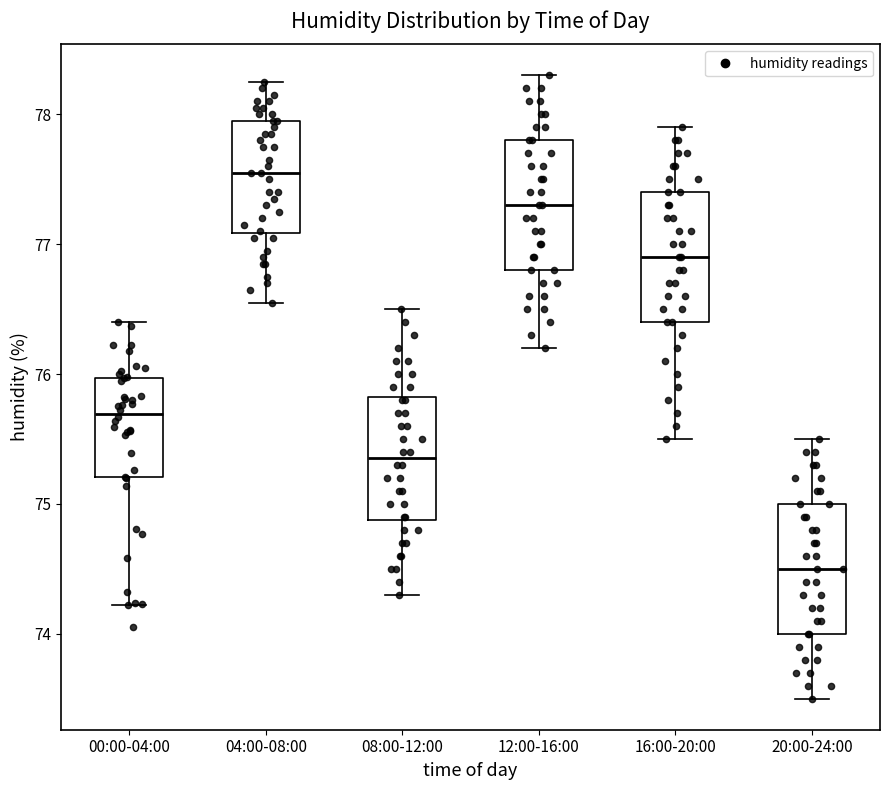

Where does the lower whisker of the box for 04:00-08:00 end on the y-axis? The values are not printed on the chart, so give them approximately, as read against the axis.

76.6